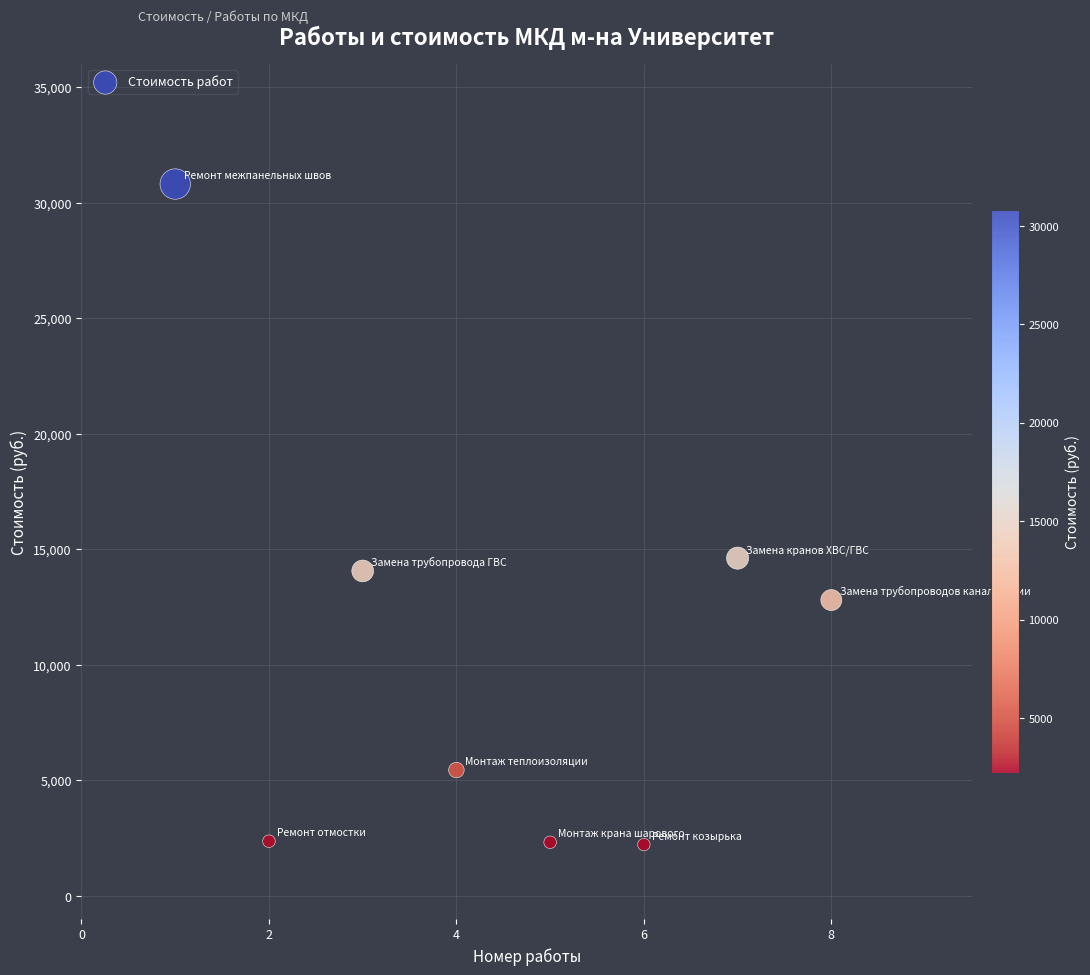

What Y value in the scatter plot is closest to 16510?

14614